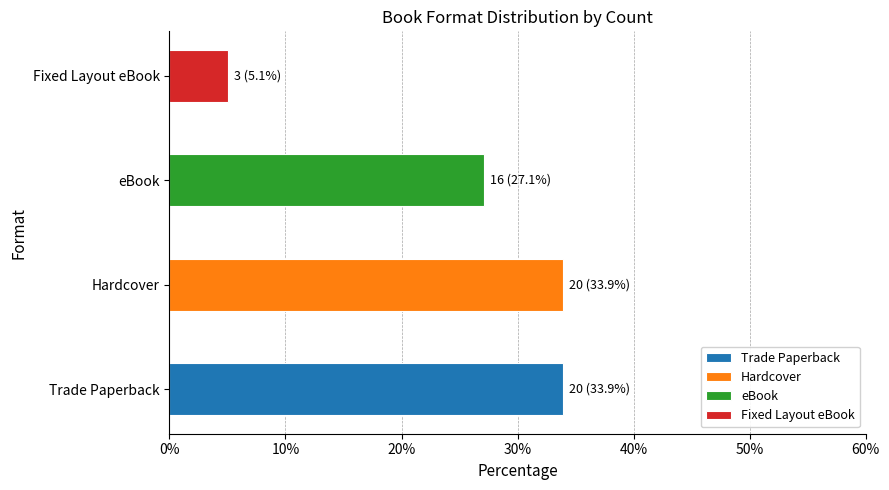

What are all the series names shown in the legend?

Trade Paperback, Hardcover, eBook, Fixed Layout eBook